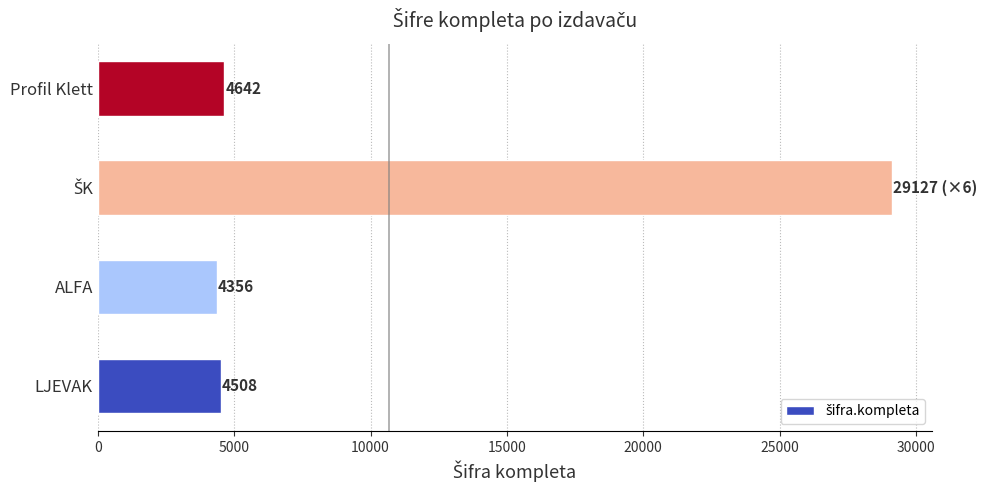

Does the chart contain stacked bars?

No